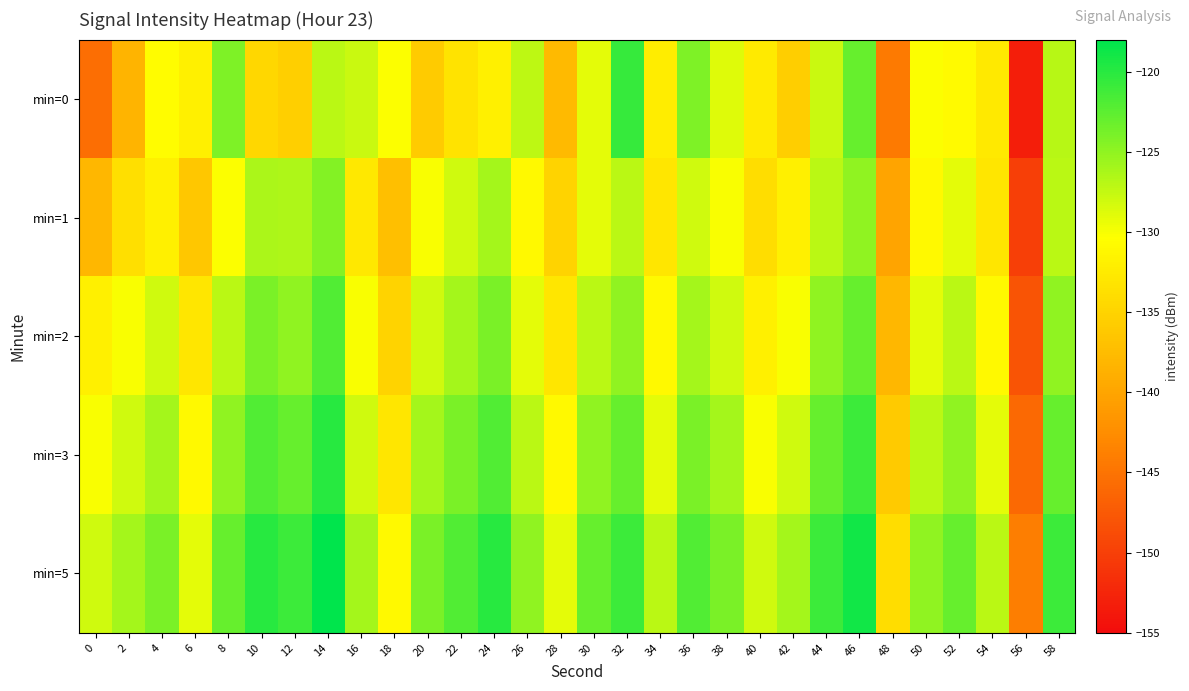

Which series changed the most between 12 and 24?

min=0